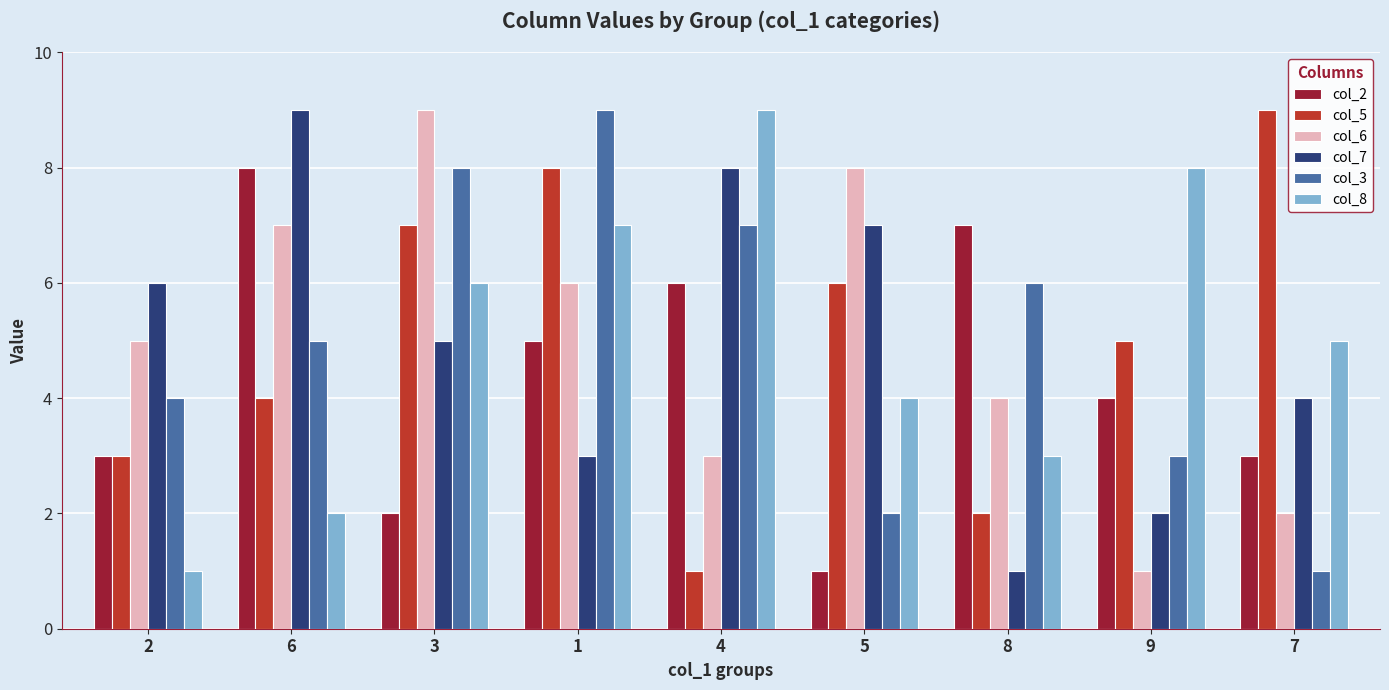

Between 1 and 5, which series saw the biggest shift?

col_3